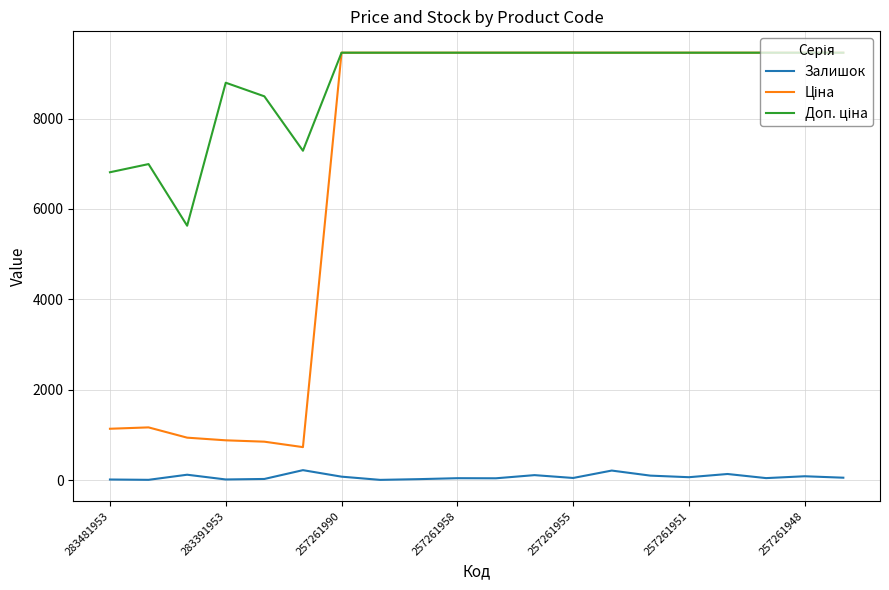

What is the maximum value for Залишок?

219.0